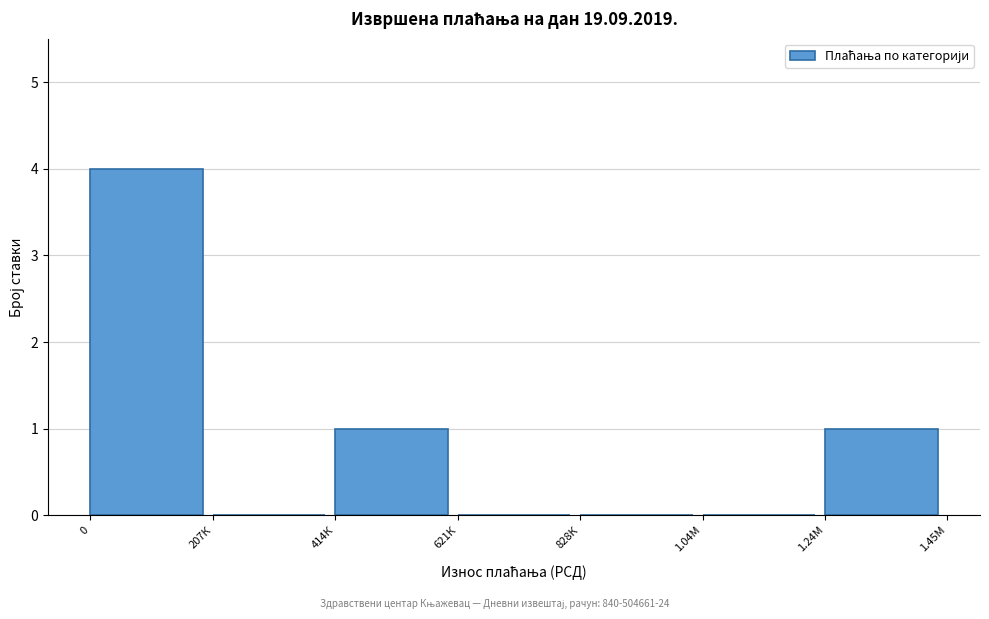

Reading left to right, list all the values displayed in this chart.

0=4	207К=0	414К=1	621К=0	828К=0	1.04М=0	1.24М=1